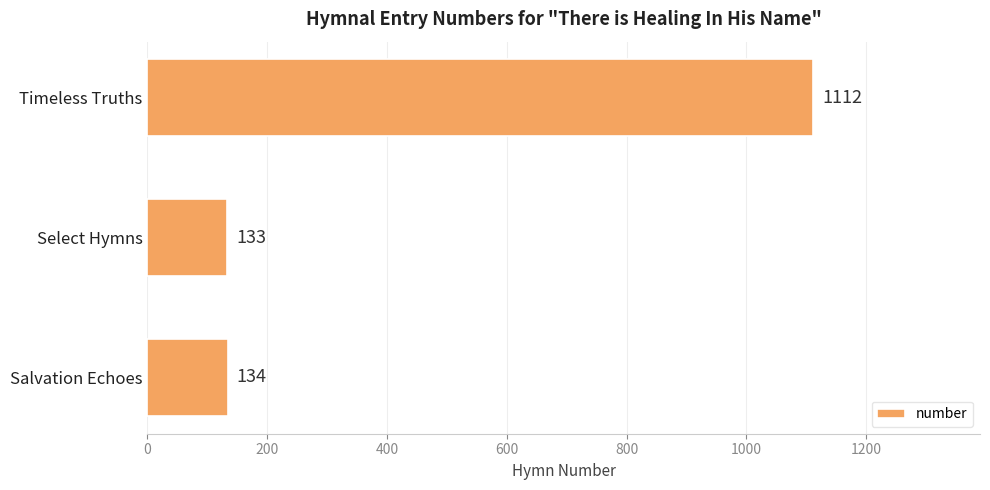

How many bars are there in total?

3